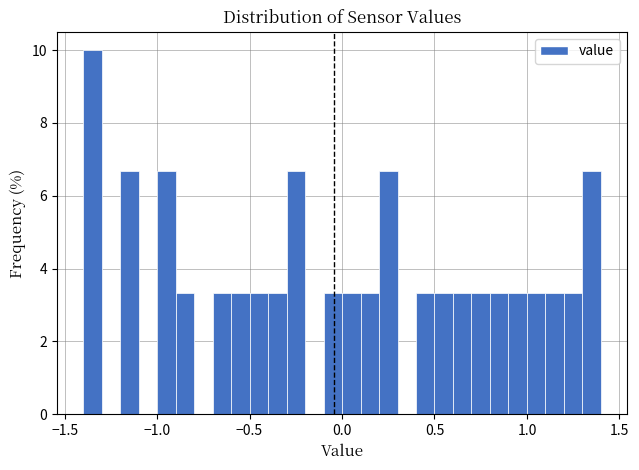

Read against the x-axis, roughly where is the centre of the tallest bar?

-1.35